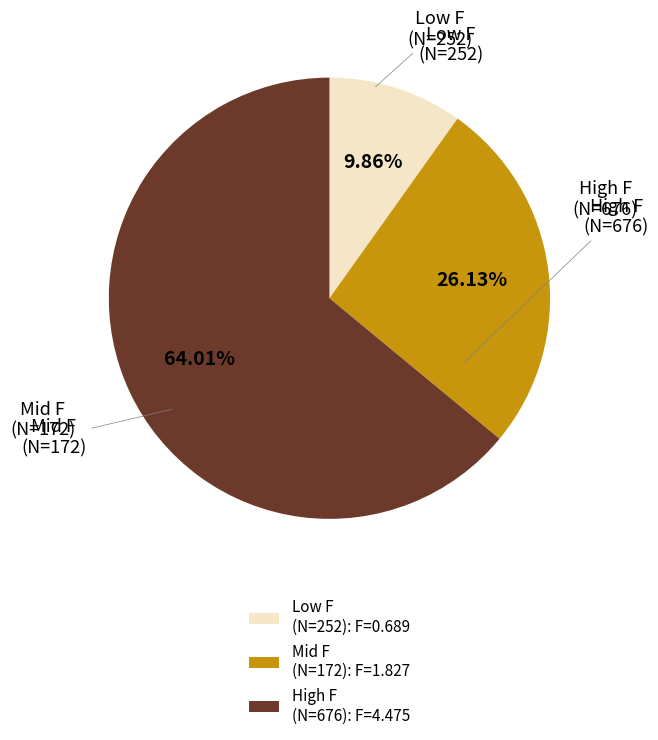

How many slices are in this pie chart?

3